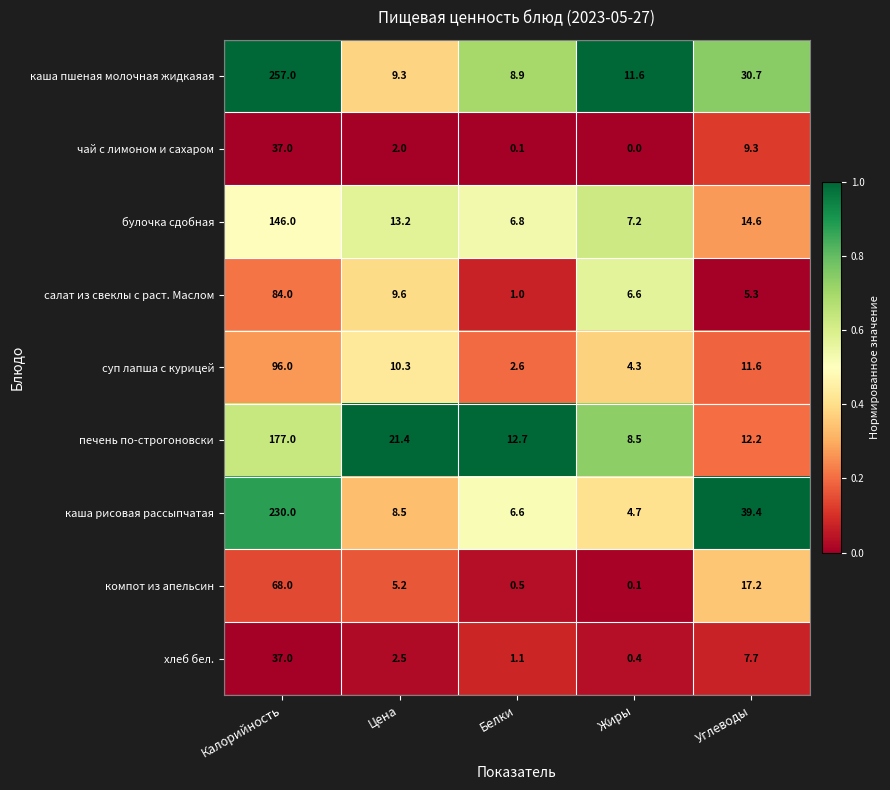

The value of печень по-строгоновски at Жиры is 8.5. True or false?

True